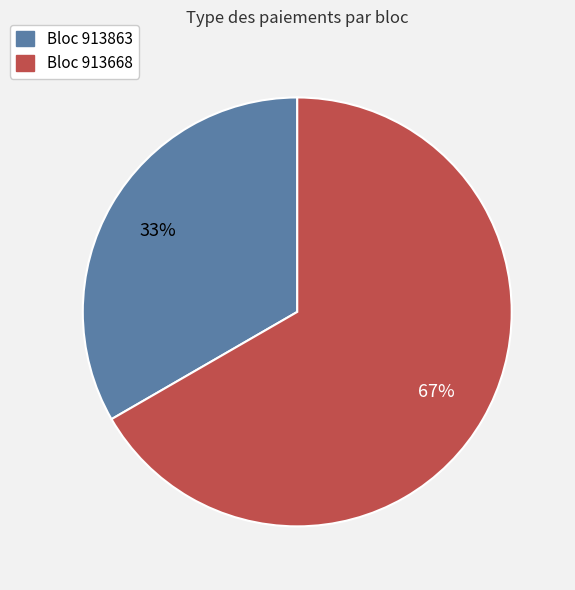

How many segments does this pie chart have?

2